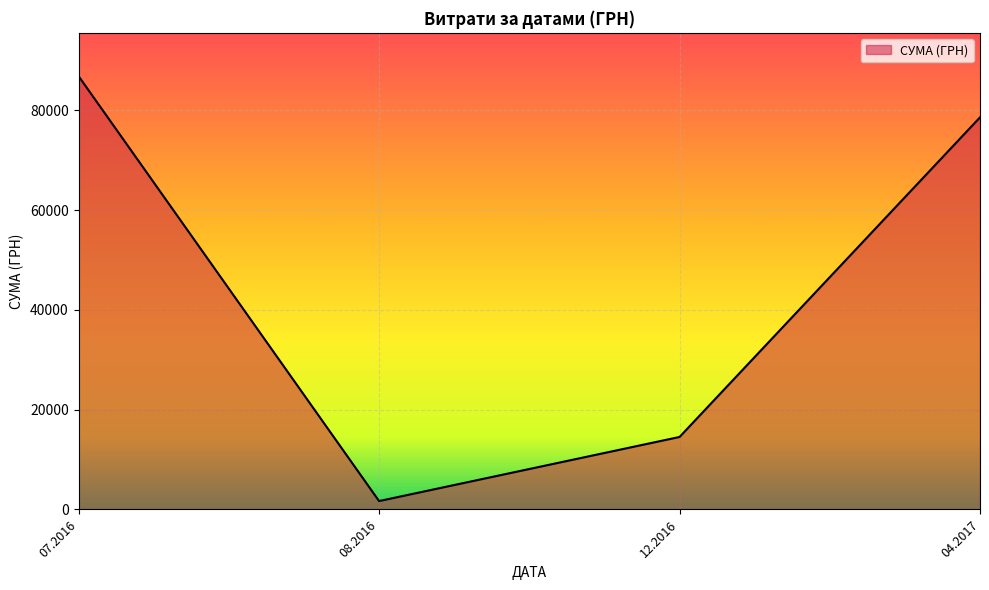

Reading left to right, what are all the values shown in this chart?

86855.2	1681.0	14530.0	78600.0